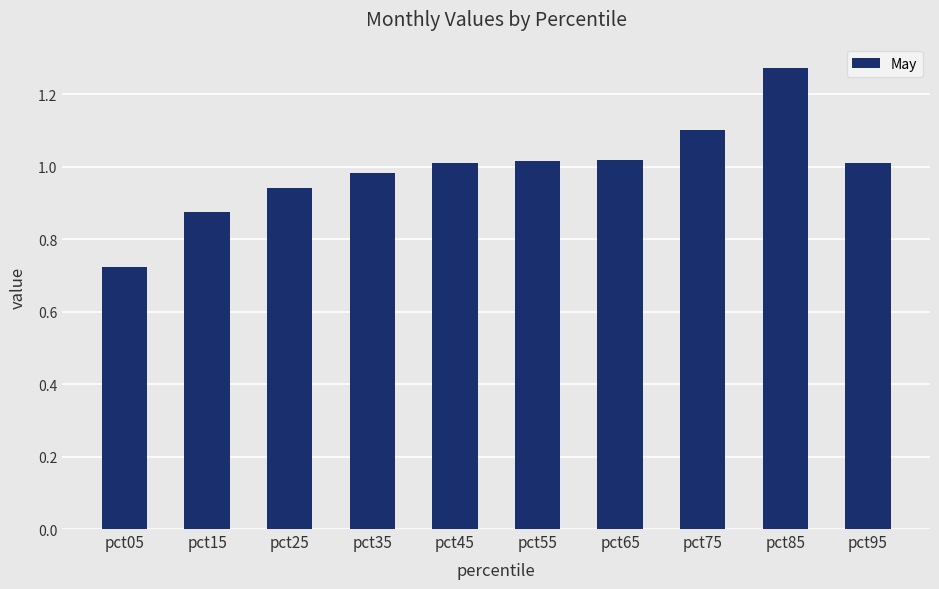

The chart shows a value of 1.1 at pct05. True or false?

False